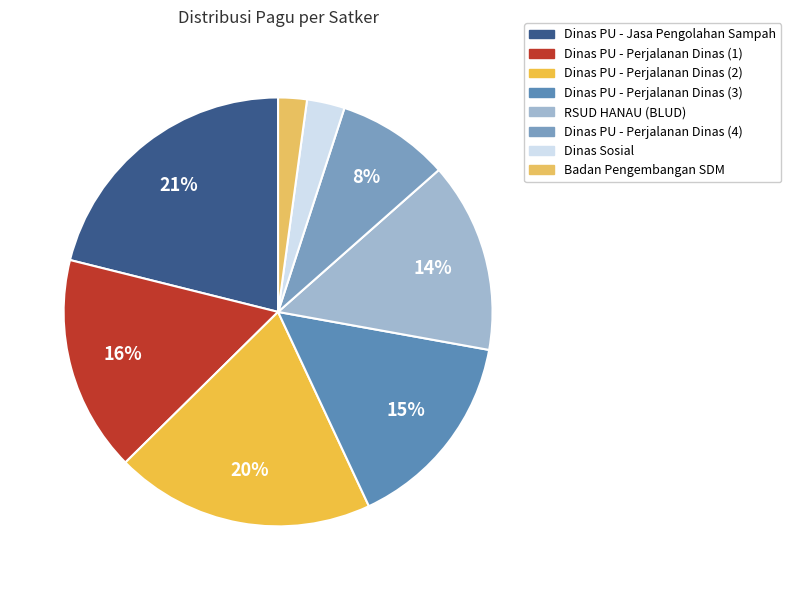

Rank the categories by value from highest to lowest.

Dinas PU - Jasa Pengolahan Sampah, Dinas PU - Perjalanan Dinas (2), Dinas PU - Perjalanan Dinas (1), Dinas PU - Perjalanan Dinas (3), RSUD HANAU (BLUD), Dinas PU - Perjalanan Dinas (4), Dinas Sosial, Badan Pengembangan SDM